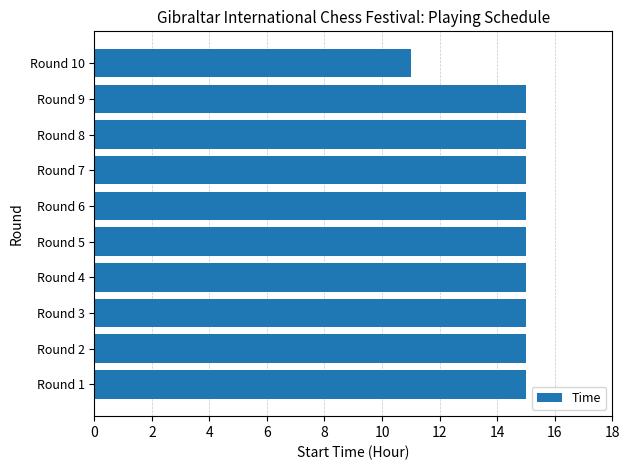

How many distinct data groups are displayed?

1